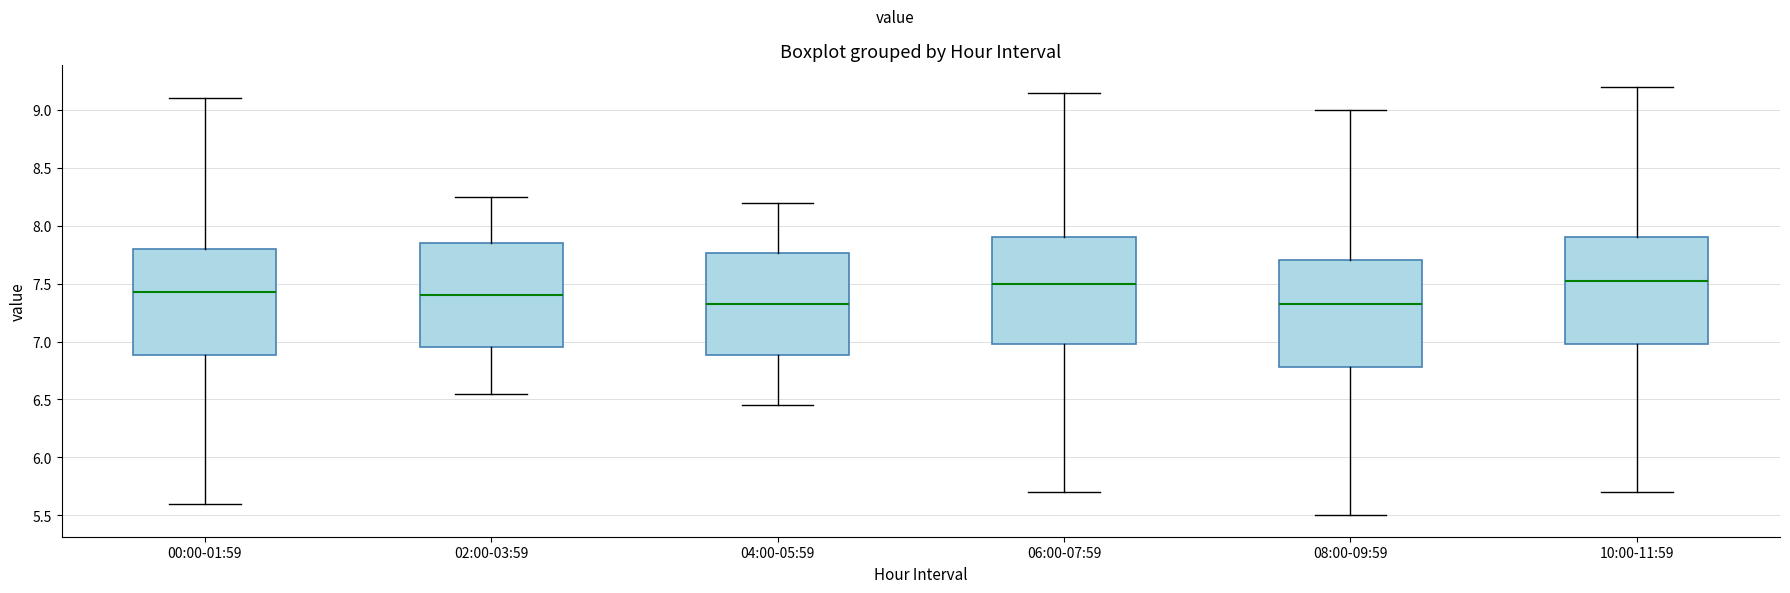

Where is the upper edge of the box for 08:00-09:59 on the y-axis? The values are not printed on the chart, so give them approximately, as read against the axis.

7.70